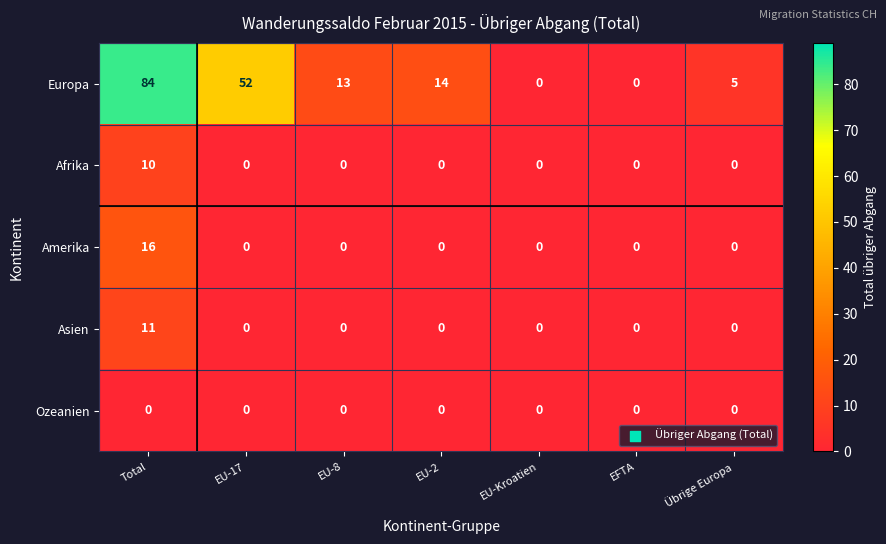

List the series in order of their peak value, highest first.

Europa, Amerika, Asien, Afrika, Ozeanien